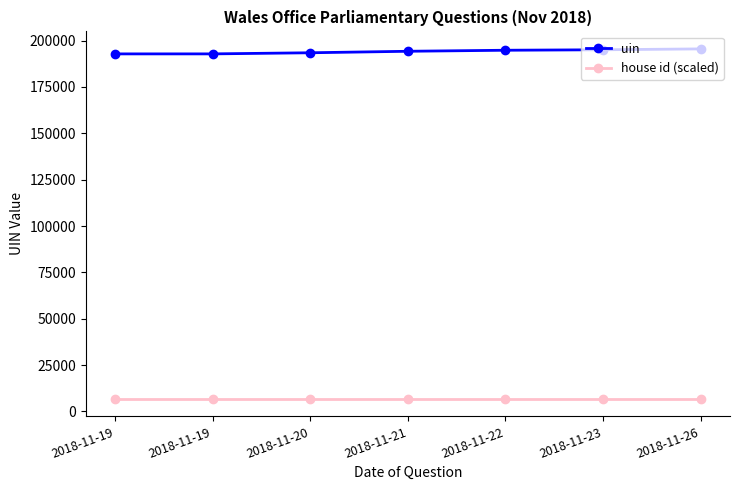

What is the difference between the second highest and minimum values in the uin series?

2227